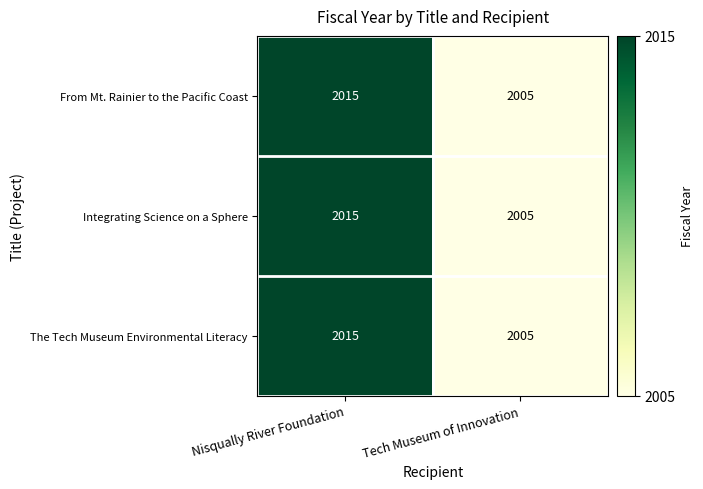

At which category is the sum across all series the highest?

Nisqually River Foundation